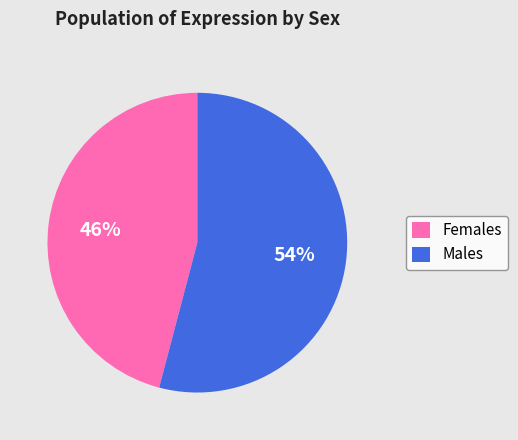

What percentage is the Males slice, to the nearest percent?

54%